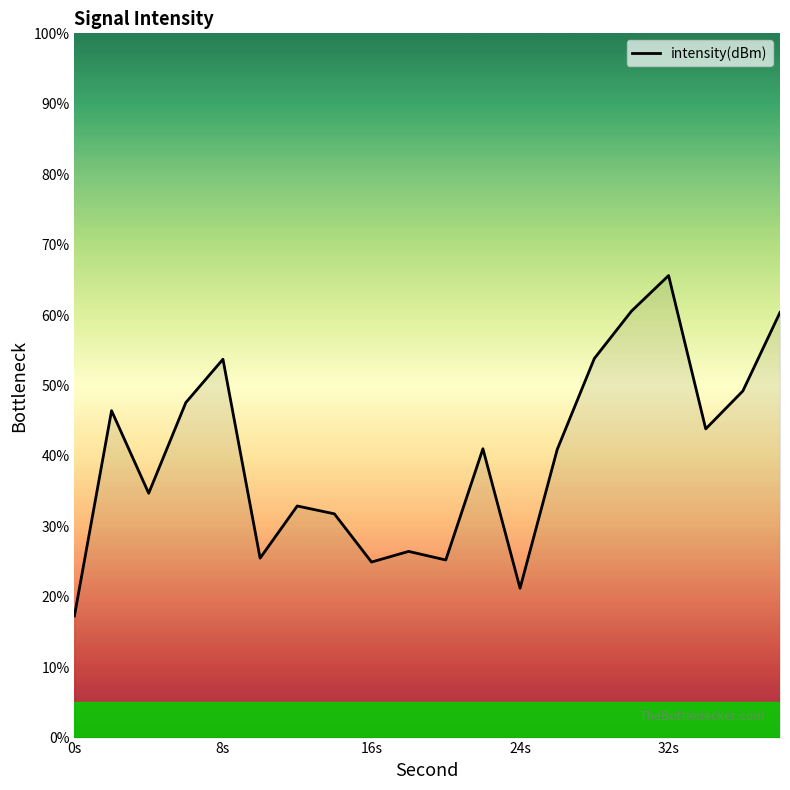

What is the difference between the maximum and minimum values?

48.3